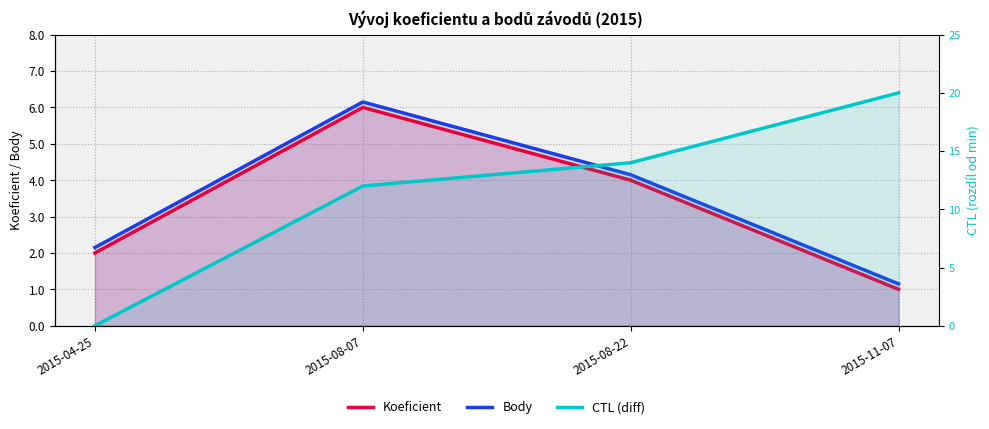

Reading left to right, transcribe all the data shown in this chart.

Koeficient: 2.0	6.0	4.0	1.0
Body: 2.1	6.2	4.2	1.1
CTL (diff): 0.0	12.0	14.0	20.0